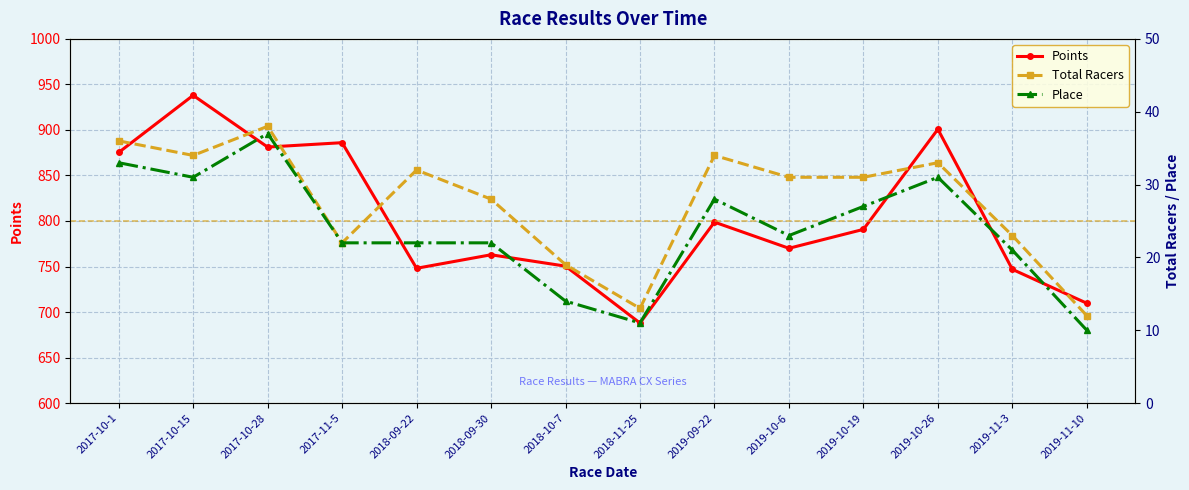

Does the chart display data point markers on the line(s)?

Yes